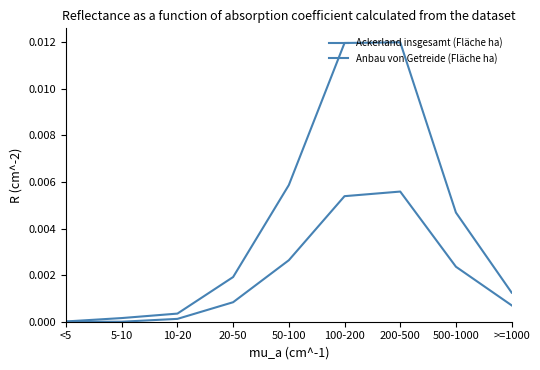

Which series has the largest total across all categories?

Ackerland insgesamt (Fläche ha)